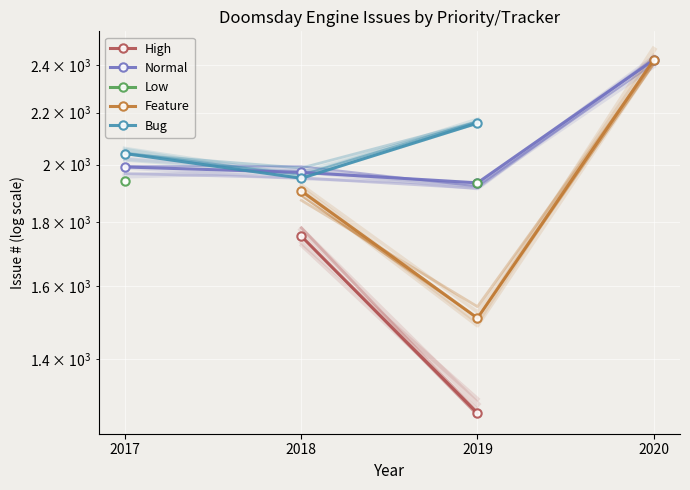

Which series changed the most between 2017 and 2018?

Bug